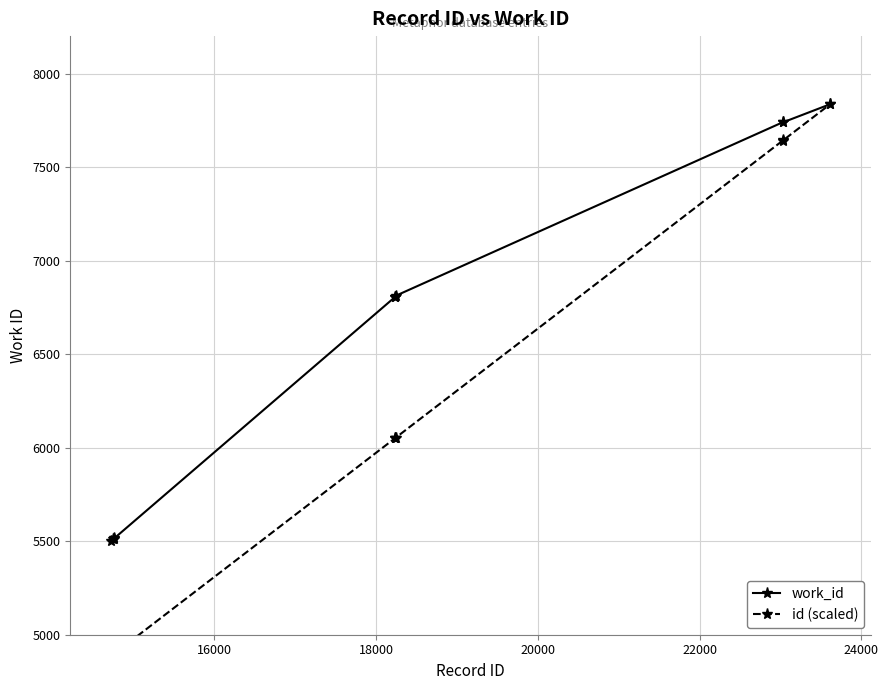

What is the minimum value for work_id?

5500